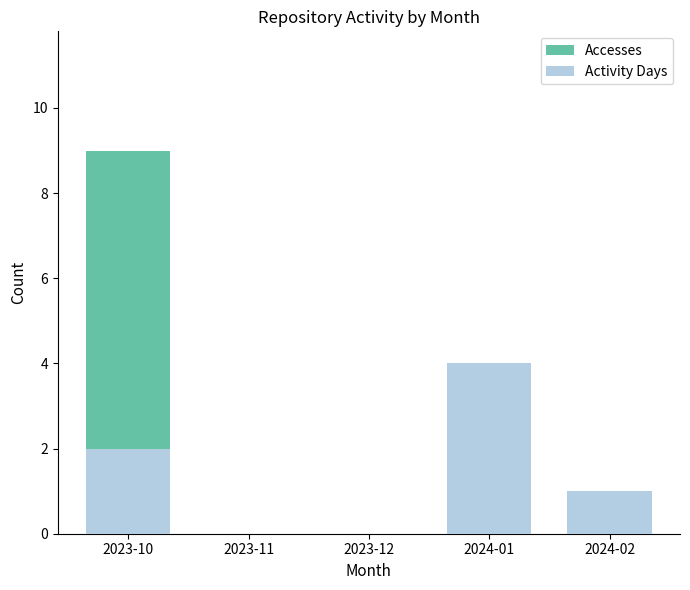

What is the approximate value of Accesses at 2023-10?

9